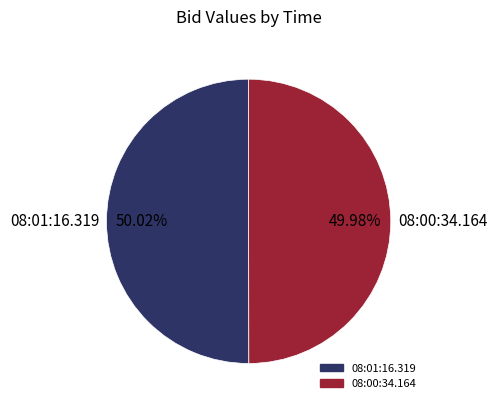

What portion of the pie excludes 08:00:34.164?

50.0%